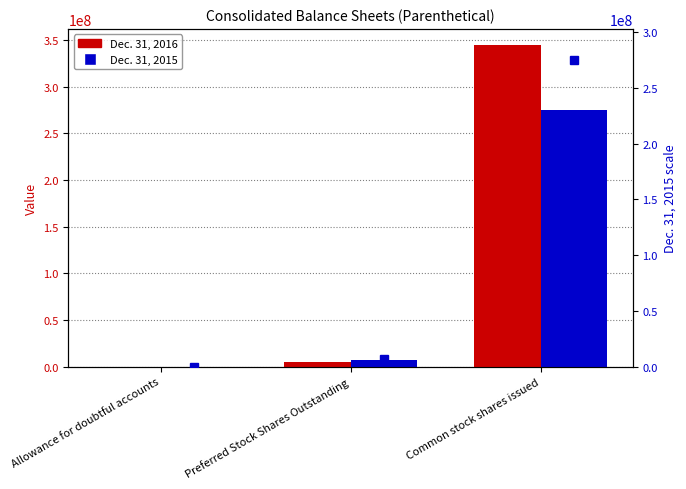

At which category does the chart reach its peak across all series?

Common stock shares issued